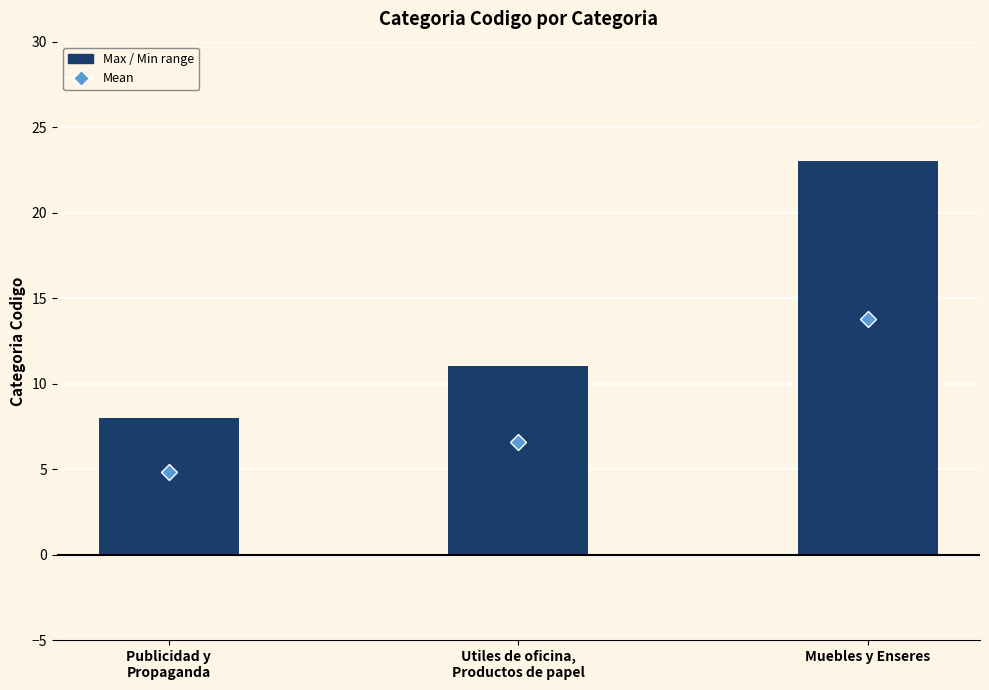

True or false: the data shows 19 at Utiles de oficina,
Productos de papel.

False